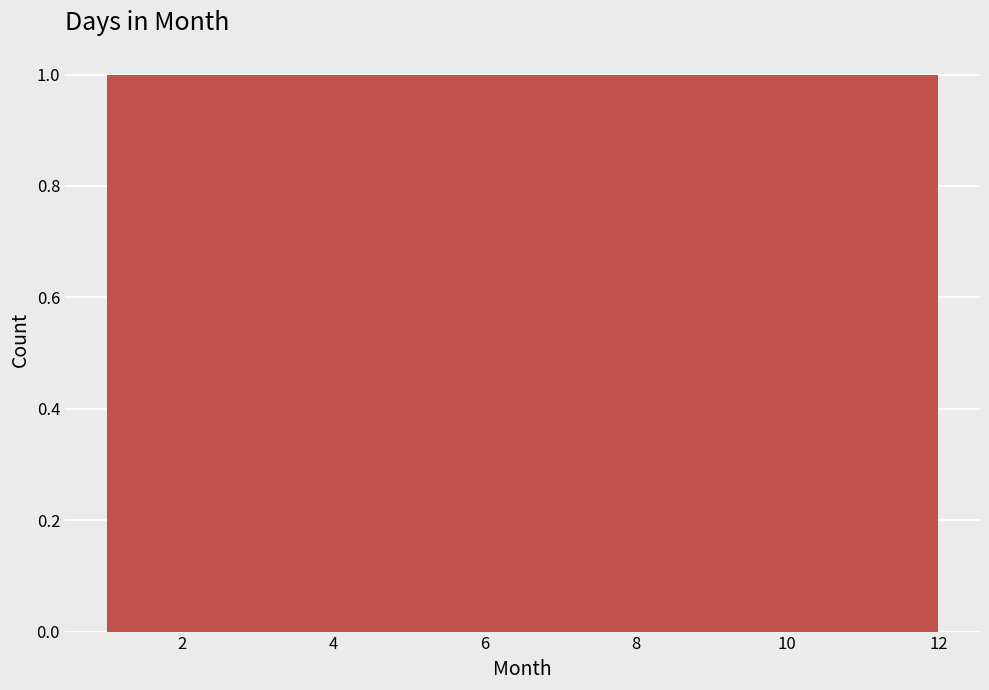

Reading left to right, list every bar in this chart as the range it spans on the x-axis followed by its height. Neither the bar edges nor the heights are printed on the chart, so give them approximately, as read against the axes.

1.0 to 2.0: 1
2.0 to 2.8: 1
2.8 to 3.8: 1
3.8 to 4.6: 1
4.6 to 5.6: 1
5.6 to 6.6: 1
6.6 to 7.4: 1
7.4 to 8.4: 1
8.4 to 9.2: 1
9.2 to 10.2: 1
10.2 to 11.0: 1
11.0 to 12.0: 1